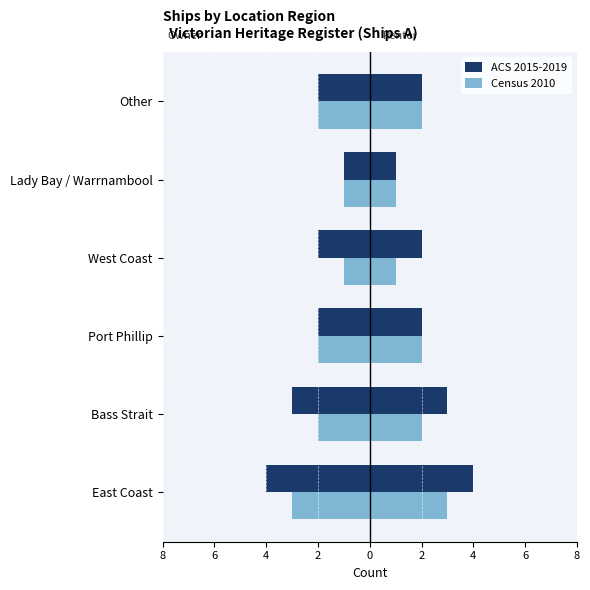

What is the sum of all ACS 2015-2019 values?

-14